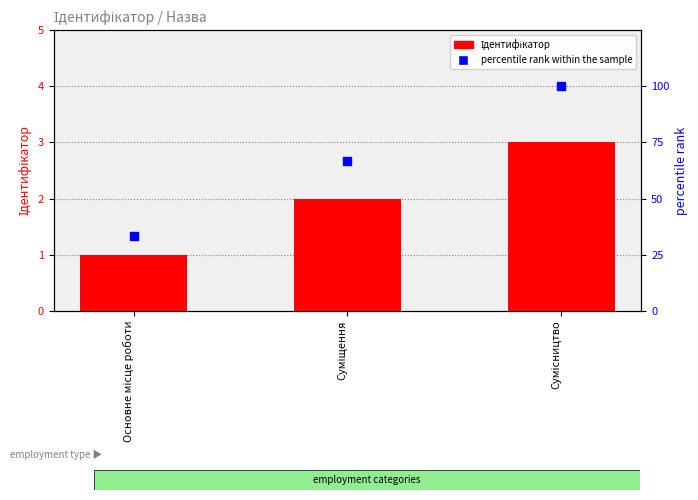

Which series has the widest spread of Y values?

percentile rank within the sample